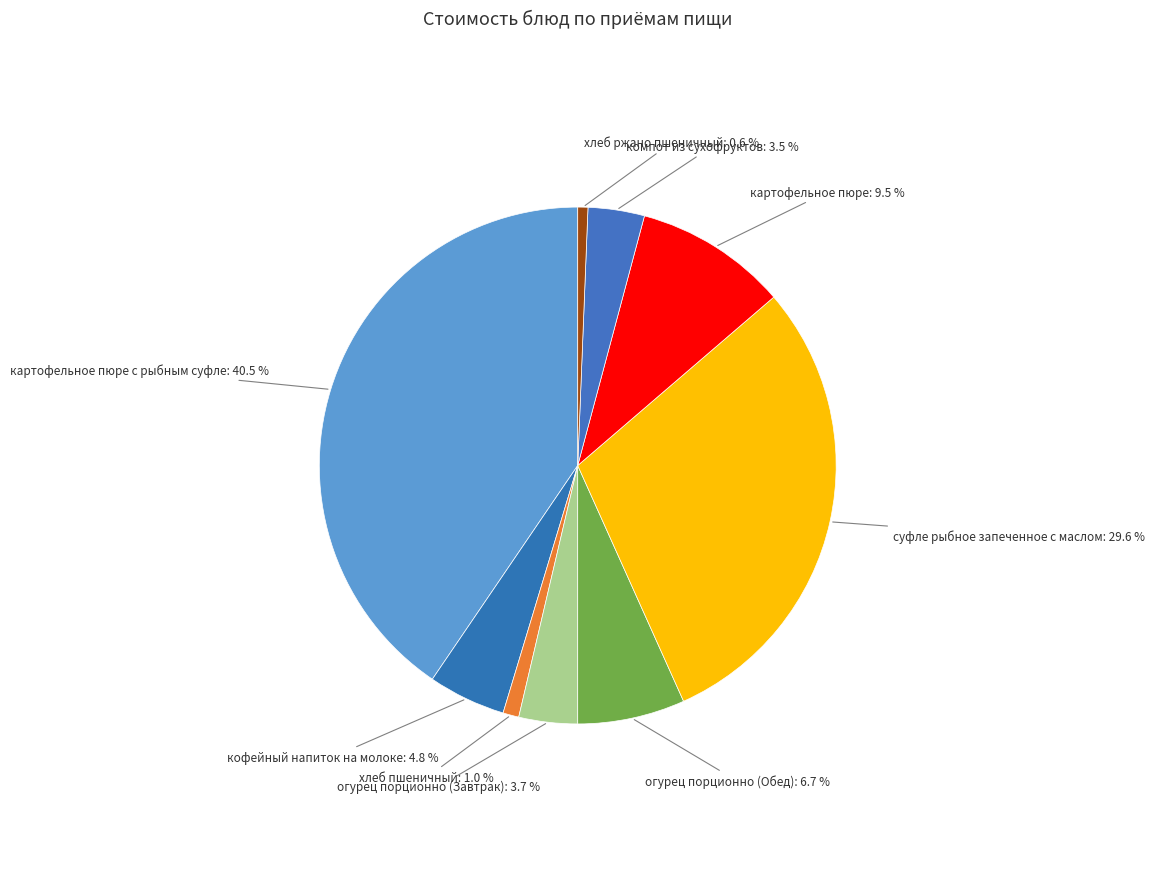

Is there any slice that represents more than half of the pie?

No